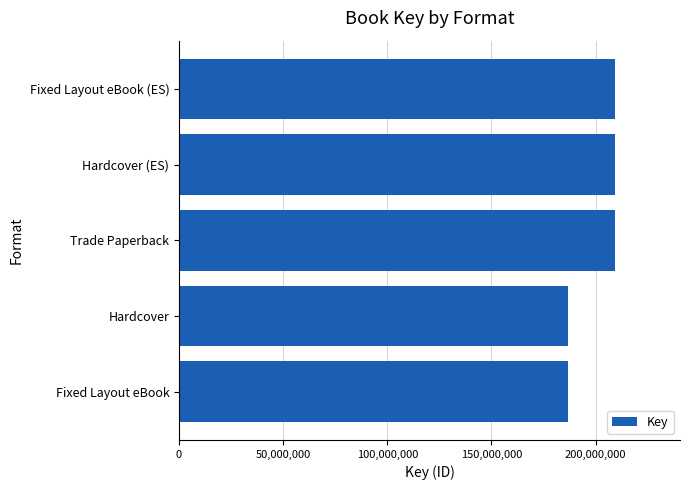

True or false: the data shows 313385719 at Hardcover.

False